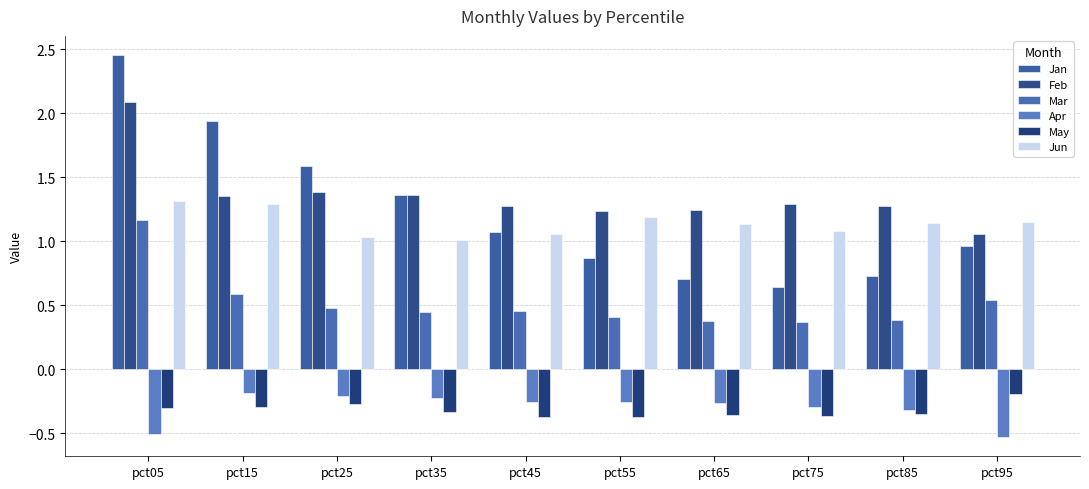

Count the number of categories in the chart.

10